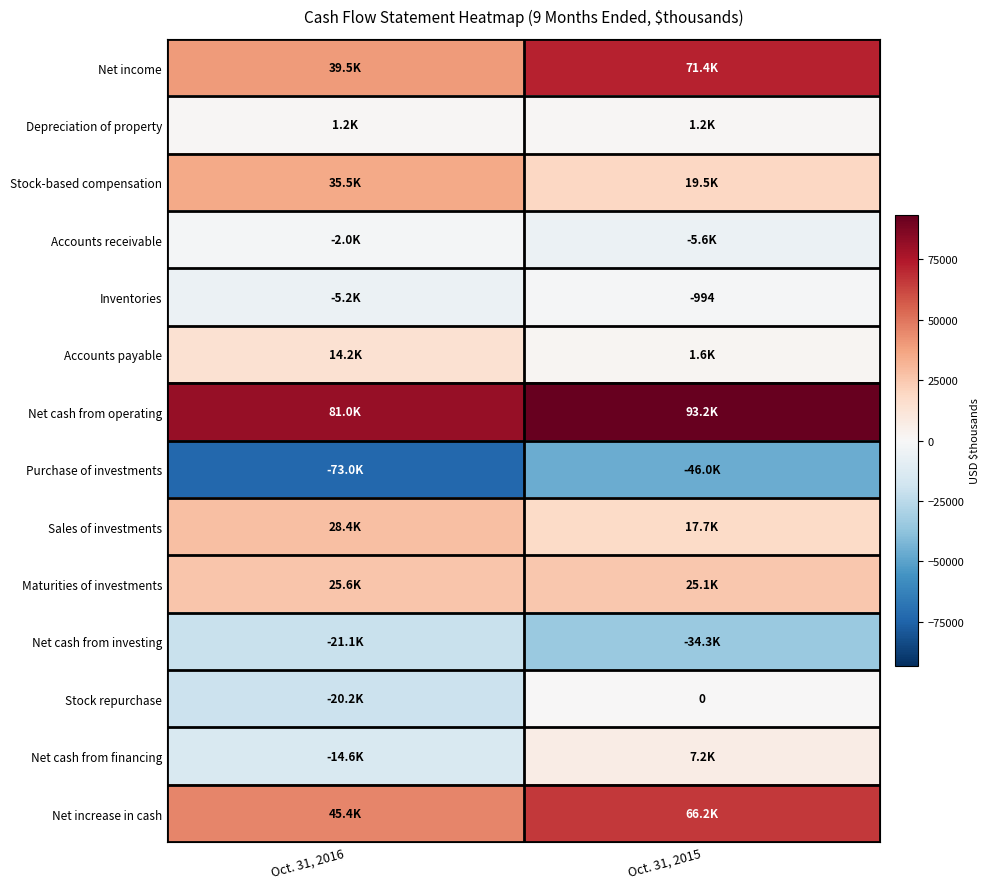

Where is Net income nearest to the value 55436?

Oct. 31, 2016